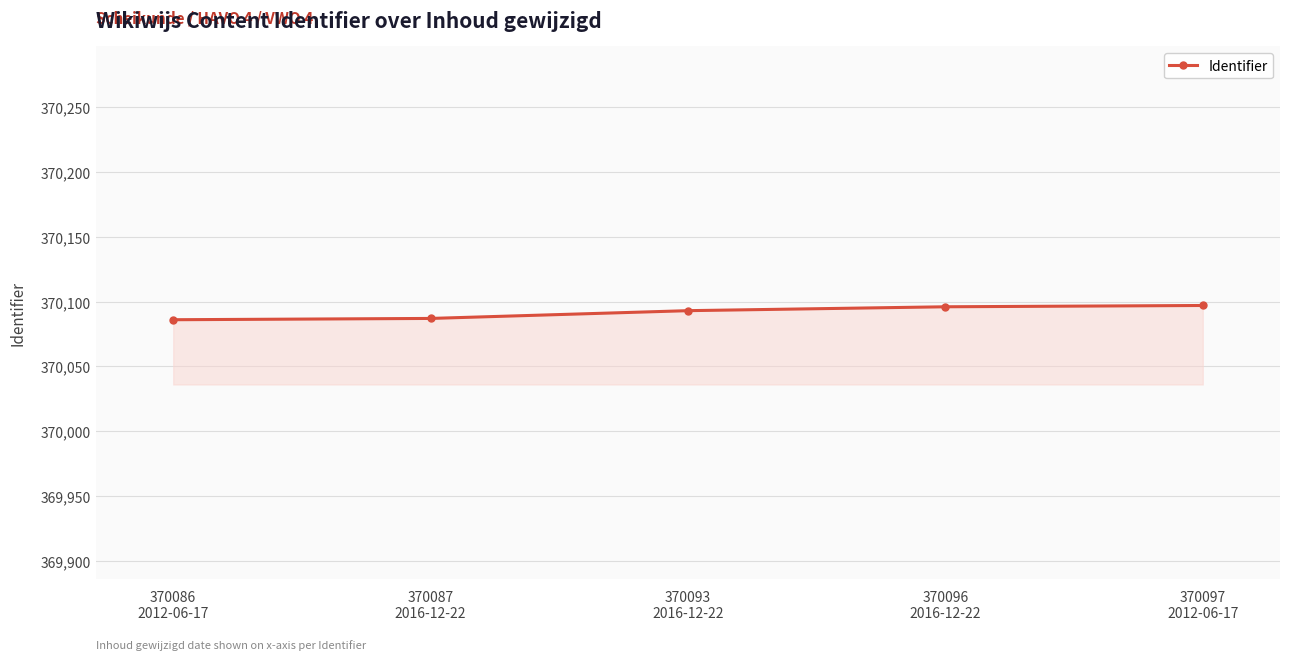

True or false: the data has more than 2 interior local peaks.

False